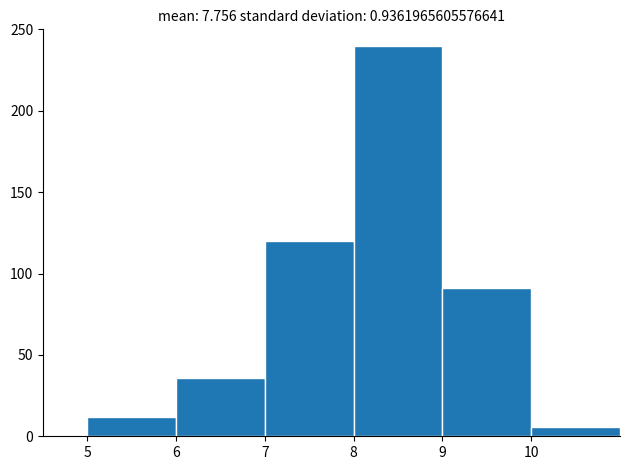

Reading left to right, transcribe this chart: for each bar, give the range it covers on the x-axis and its height. The values are not printed on the chart, so give them approximately, as read against the axis.

5 to 6: 10
6 to 7: 35
7 to 8: 120
8 to 9: 240
9 to 10: 90
10 to 11: 5